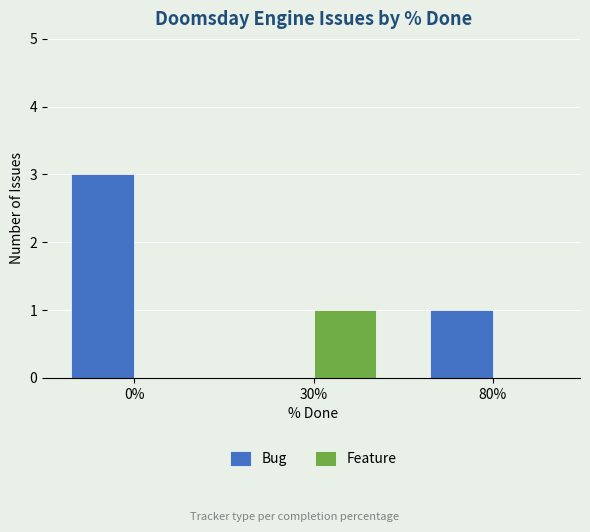

What are all the series names shown in the legend?

Bug, Feature